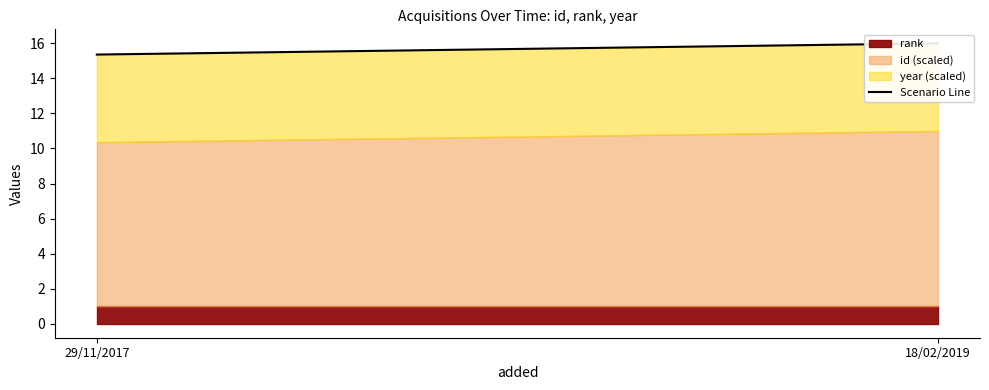

Which category has the lowest value across all series?

29/11/2017